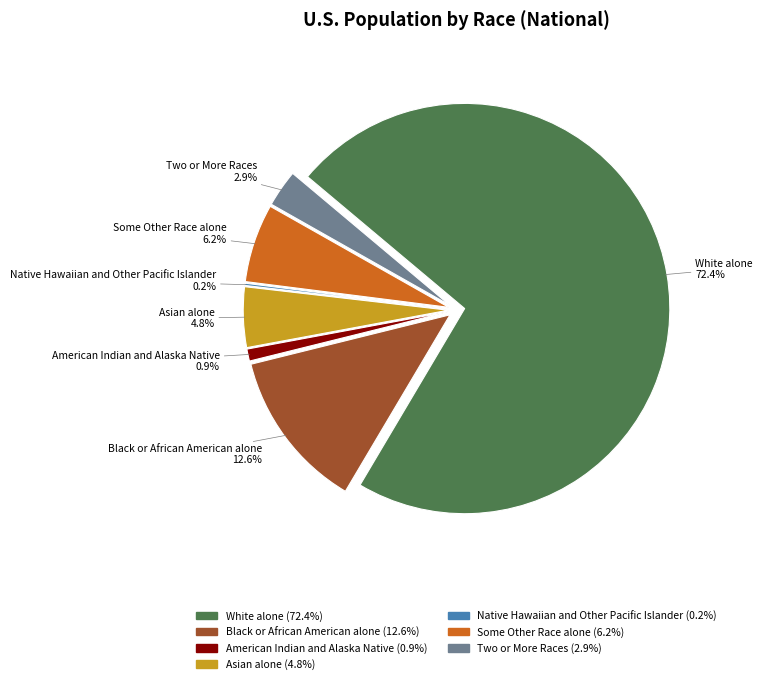

Rank the categories by value from highest to lowest.

White alone, Black or African American alone, Some Other Race alone, Asian alone, Two or More Races, American Indian and Alaska Native, Native Hawaiian and Other Pacific Islander